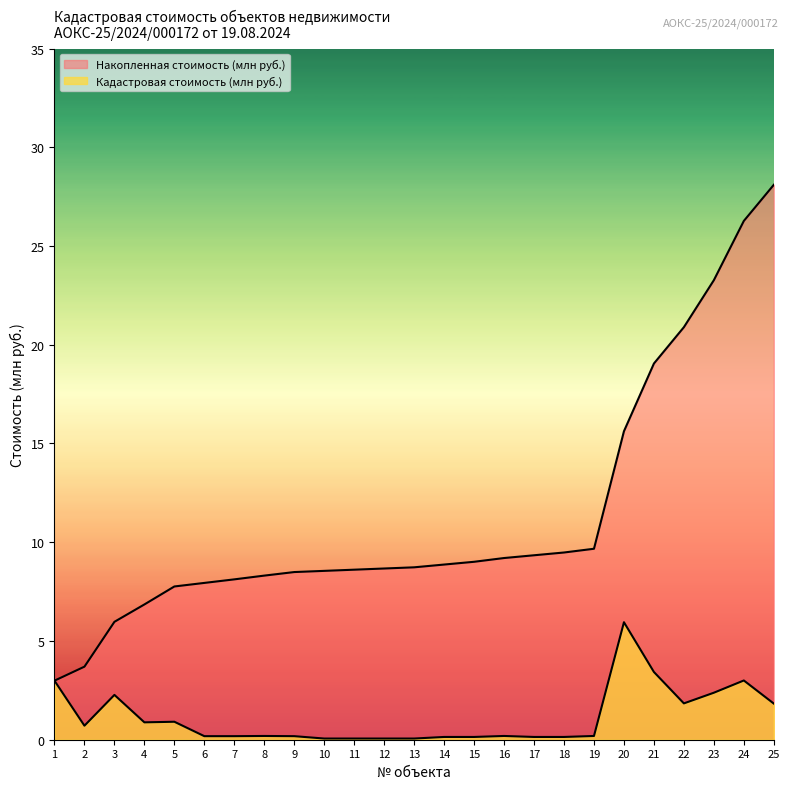

Which series has the largest range (max minus min)?

Накопленная стоимость (млн руб.)